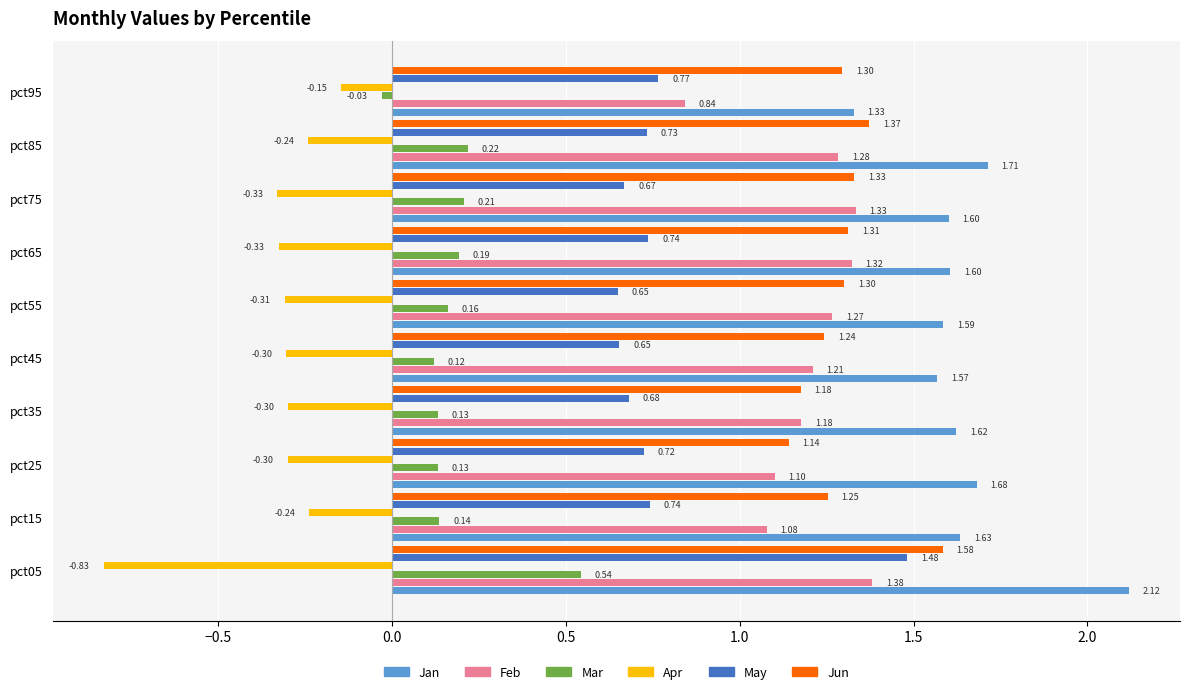

Which series has the largest total across all categories?

Jan